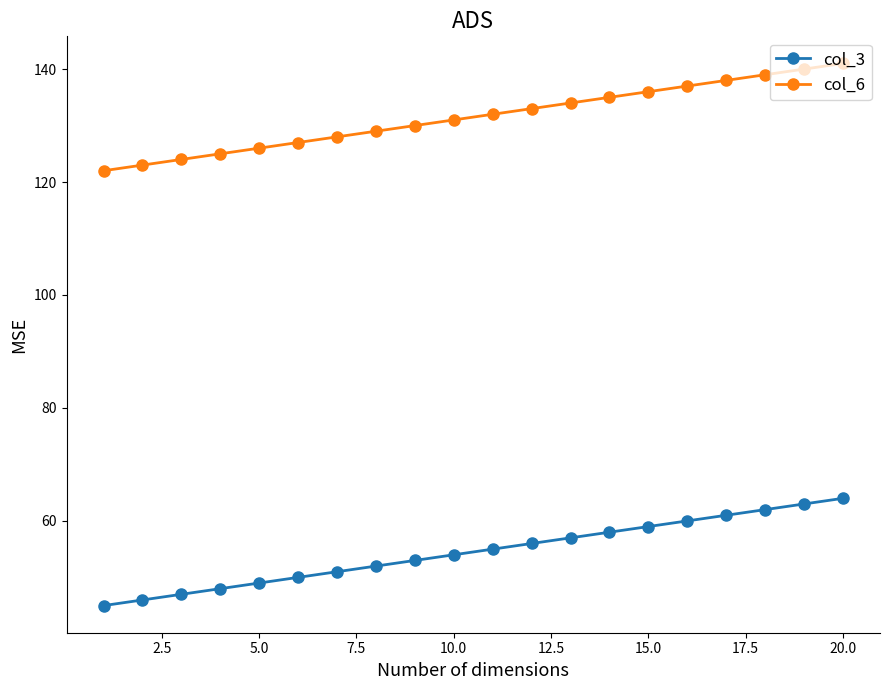

True or false: col_3 has more than 0 interior local peaks.

False